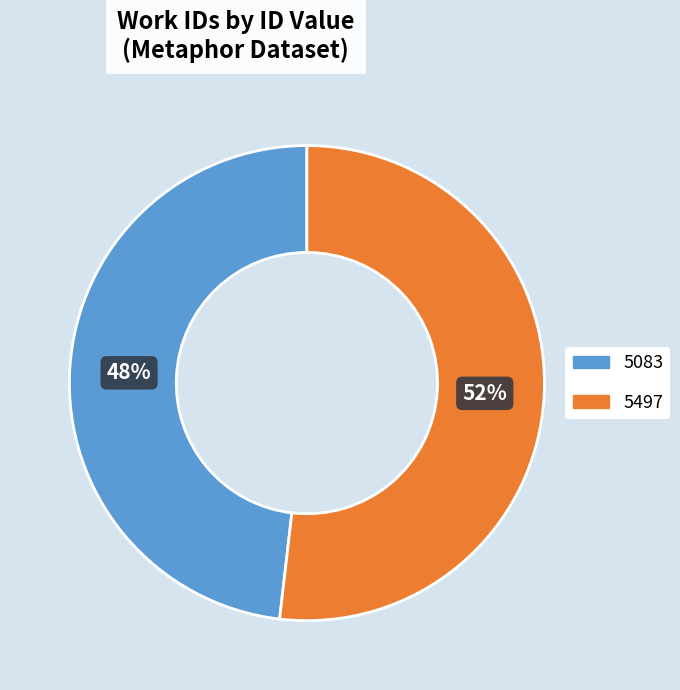

Is there any slice that represents more than half of the pie?

Yes